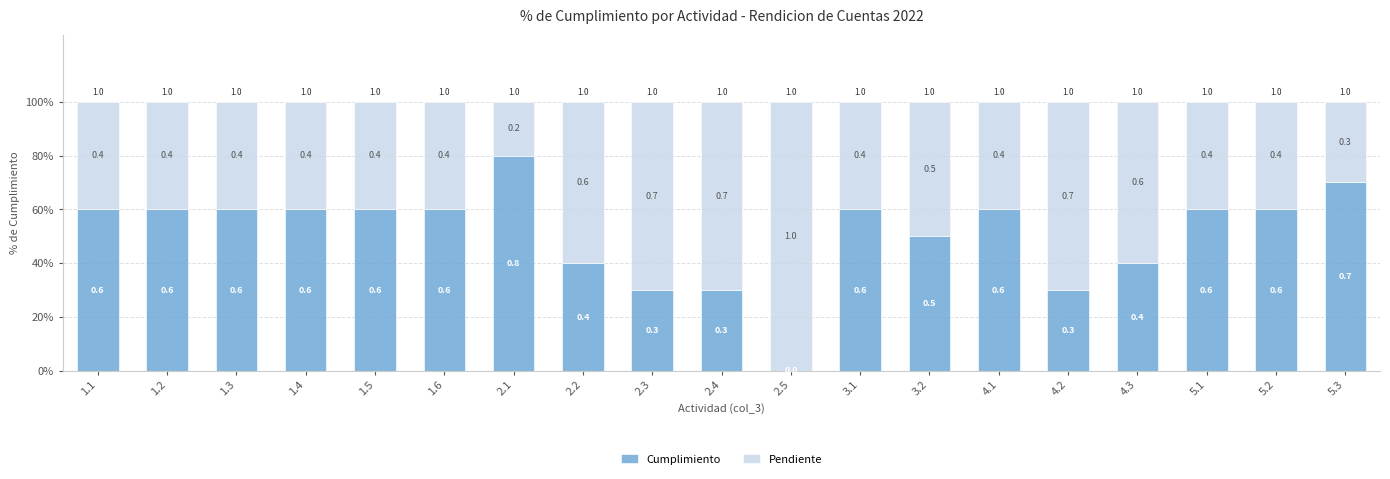

What are all the series names shown in the legend?

Cumplimiento, Pendiente